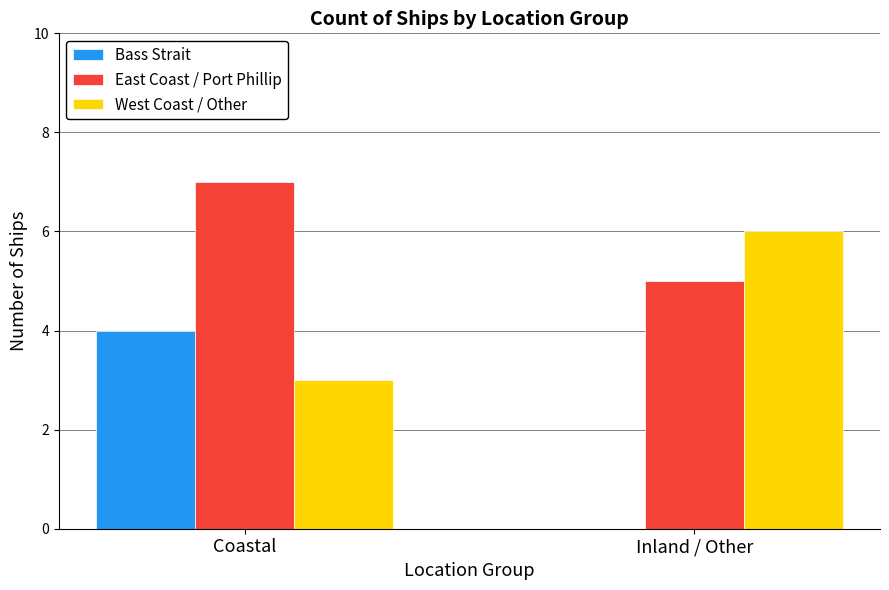

Which category has the highest value in the Bass Strait series?

Coastal